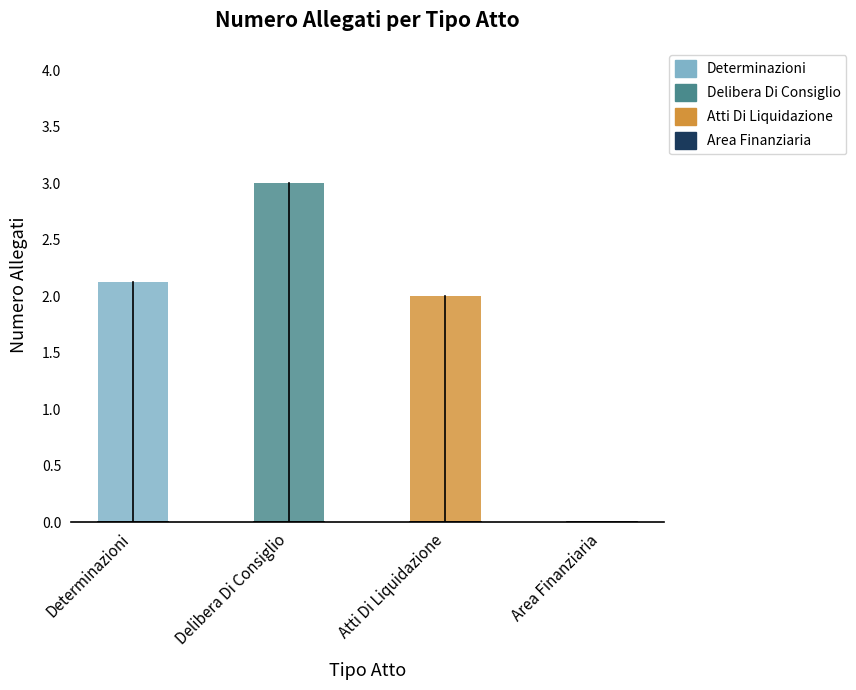

Are the bars grouped side by side (vs. stacked)?

No